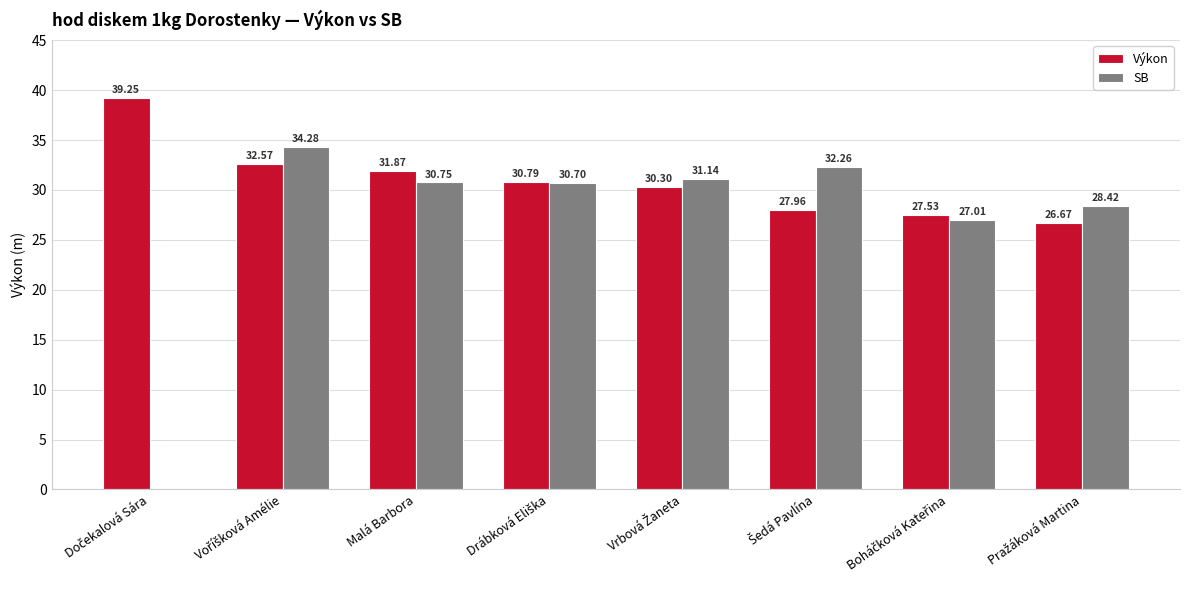

Which series has the largest total across all categories?

Výkon